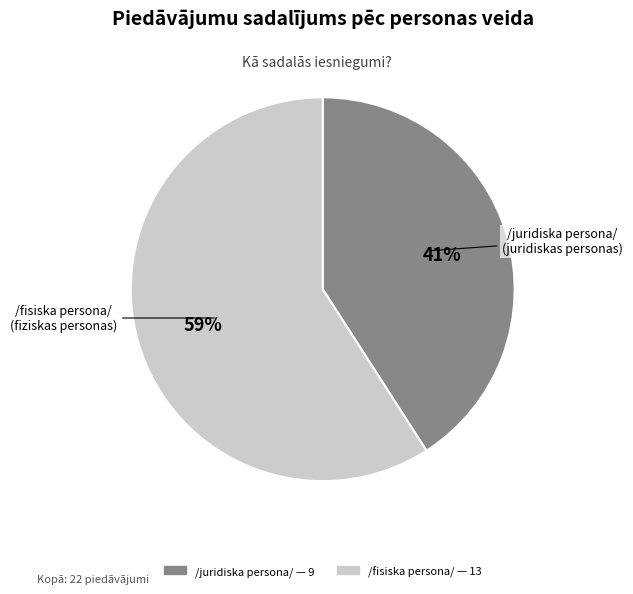

To the nearest percent, what is the average slice percentage?

50%